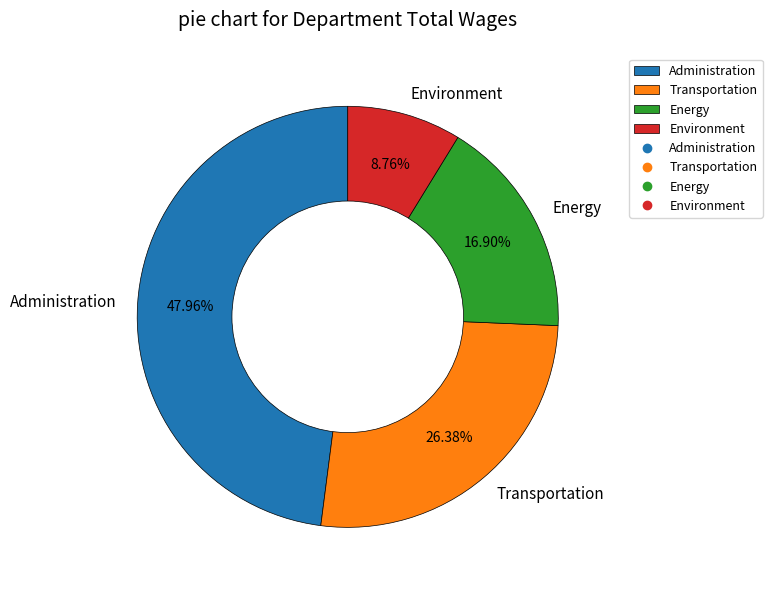

True or false: Administration accounts for 42% of the total.

False